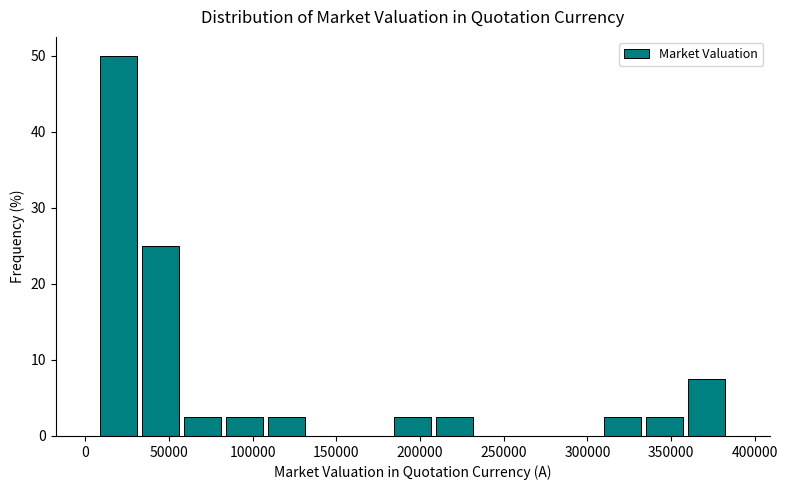

Reading left to right, list every bar in this chart as the range it spans on the x-axis followed by its height. Neither the bar edges nor the heights are printed on the chart, so give them approximately, as read against the axes.

5000 to 35000: 50
35000 to 60000: 25
60000 to 85000: 3
85000 to 110000: 3
110000 to 135000: 3
135000 to 160000: 0
160000 to 185000: 0
185000 to 210000: 3
210000 to 235000: 3
235000 to 260000: 0
260000 to 285000: 0
285000 to 310000: 0
310000 to 335000: 3
335000 to 360000: 3
360000 to 385000: 8